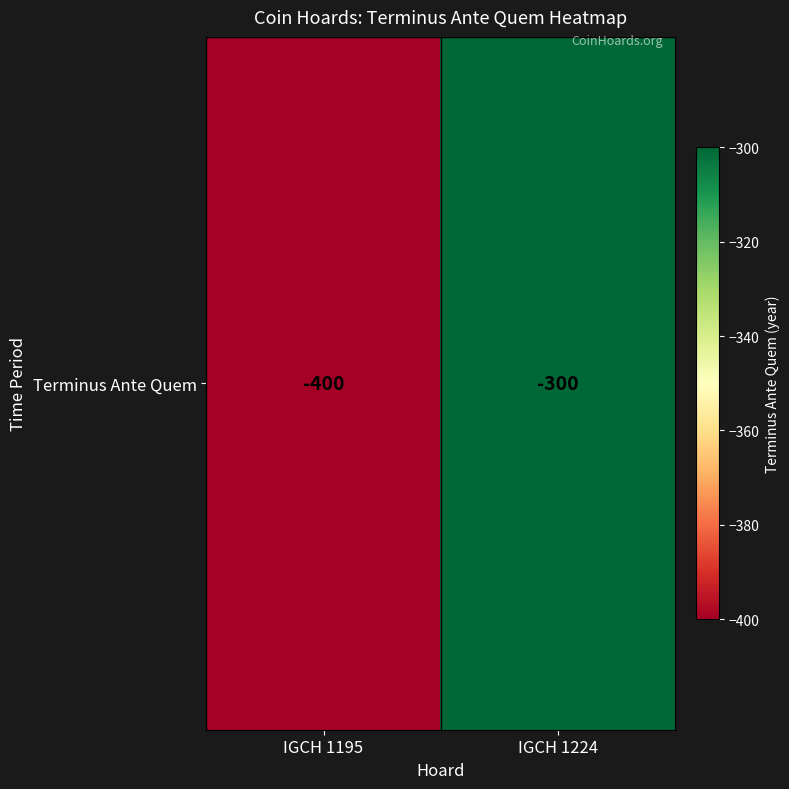

How many data points are less than -300?

1